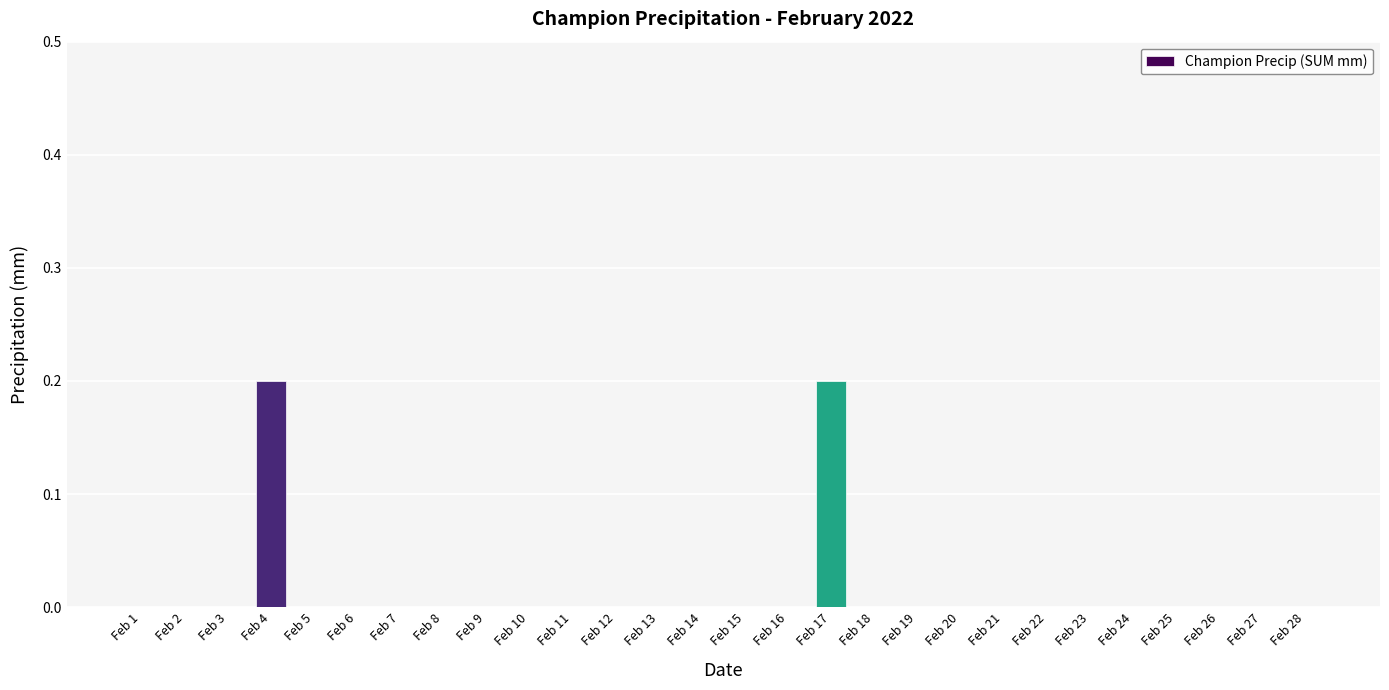

Reading left to right, list all the values displayed in this chart.

Feb 1=0.0	Feb 2=0.0	Feb 3=0.0	Feb 4=0.2	Feb 5=0.0	Feb 6=0.0	Feb 7=0.0	Feb 8=0.0	Feb 9=0.0	Feb 10=0.0	Feb 11=0.0	Feb 12=0.0	Feb 13=0.0	Feb 14=0.0	Feb 15=0.0	Feb 16=0.0	Feb 17=0.2	Feb 18=0.0	Feb 19=0.0	Feb 20=0.0	Feb 21=0.0	Feb 22=0.0	Feb 23=0.0	Feb 24=0.0	Feb 25=0.0	Feb 26=0.0	Feb 27=0.0	Feb 28=0.0